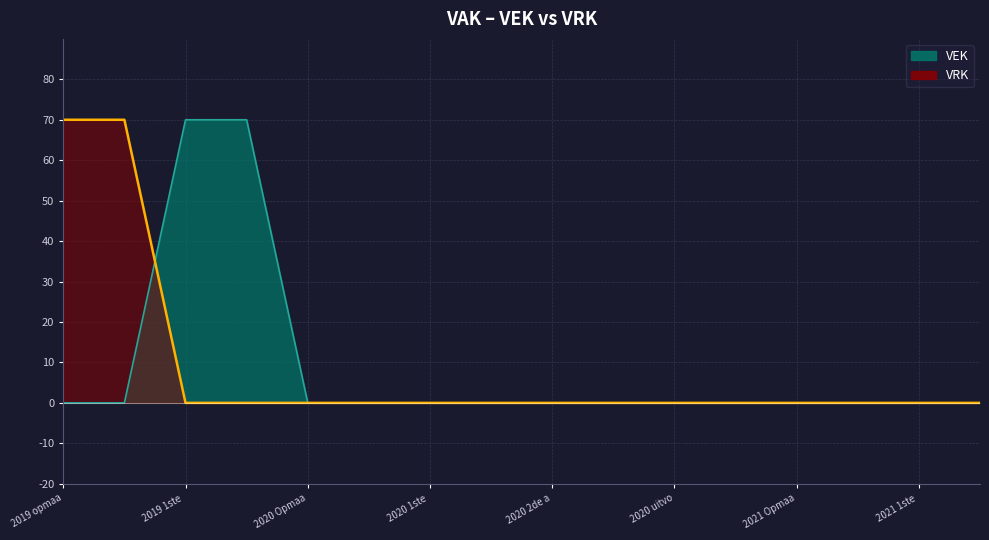

Which series has the largest total across all categories?

VEK